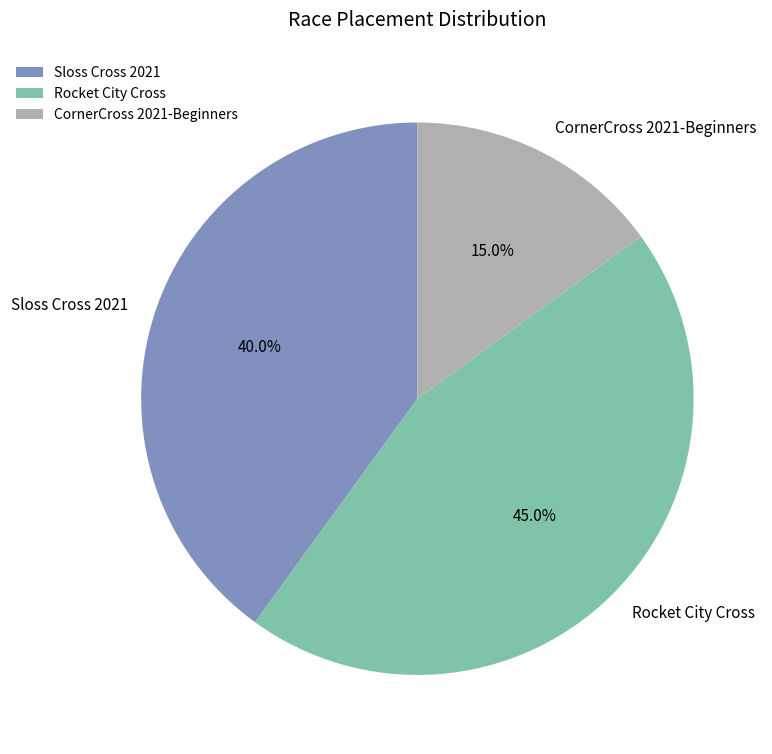

Do Sloss Cross 2021 and Rocket City Cross together represent more than half of the pie?

Yes